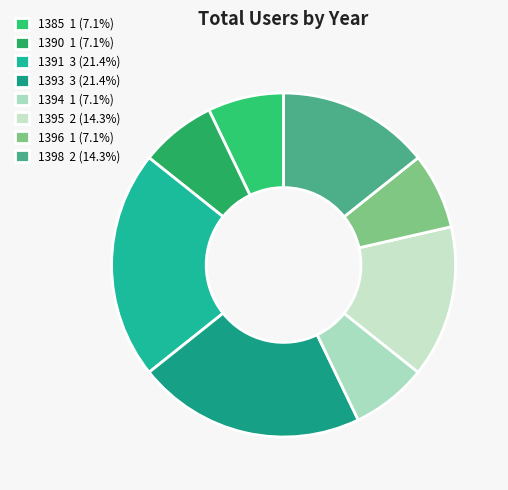

Does any single category account for the majority?

No